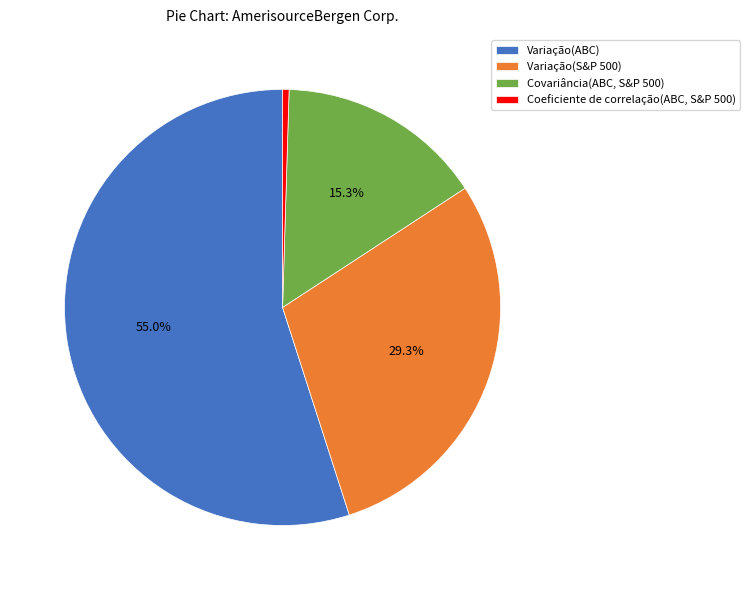

Count the number of slices in the pie.

4